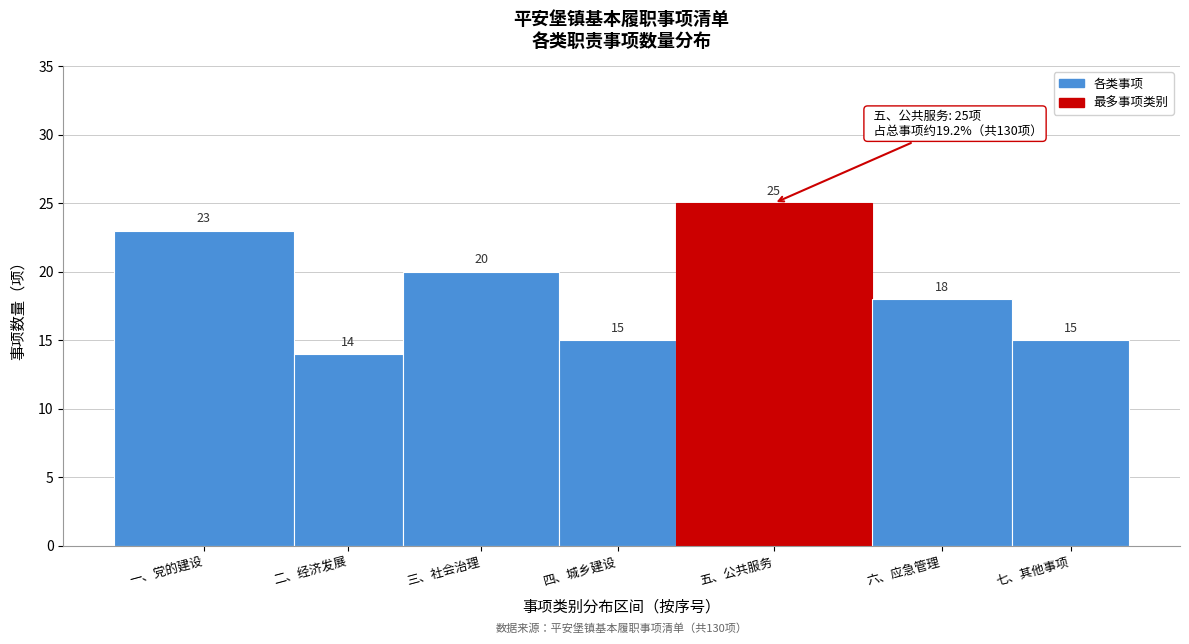

Reading right to left, extract all data points from this chart.

15	18	25	15	20	14	23